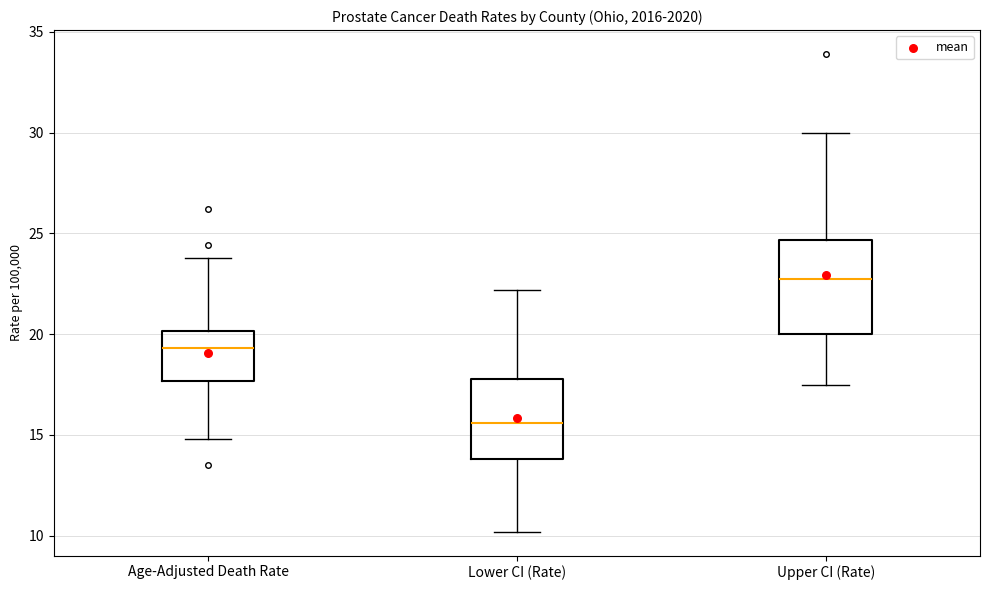

Which box has the highest median line?

Upper CI (Rate)